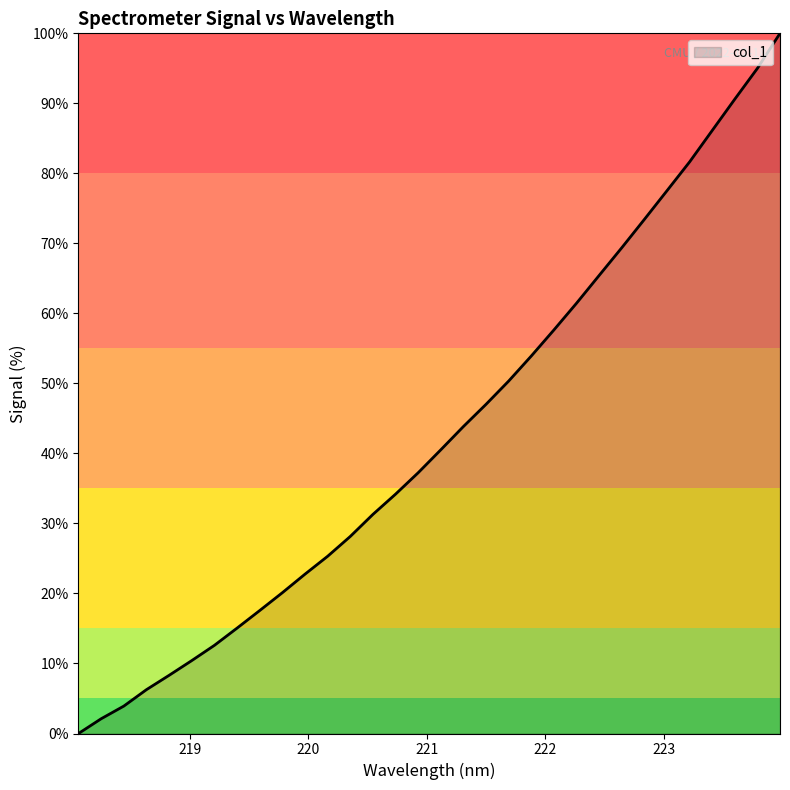

What is the difference between the maximum and minimum values?

100.0